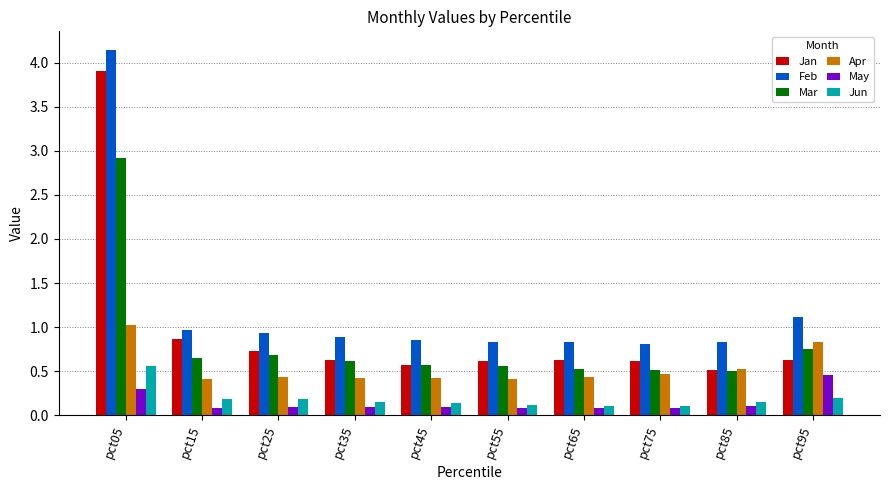

What is the total value across all series at pct85?

2.6